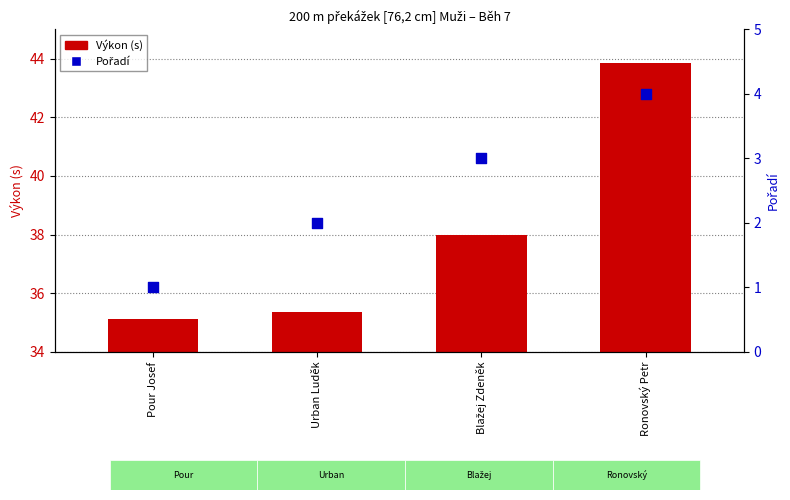

Which series reaches the maximum Y coordinate?

Výkon (s)